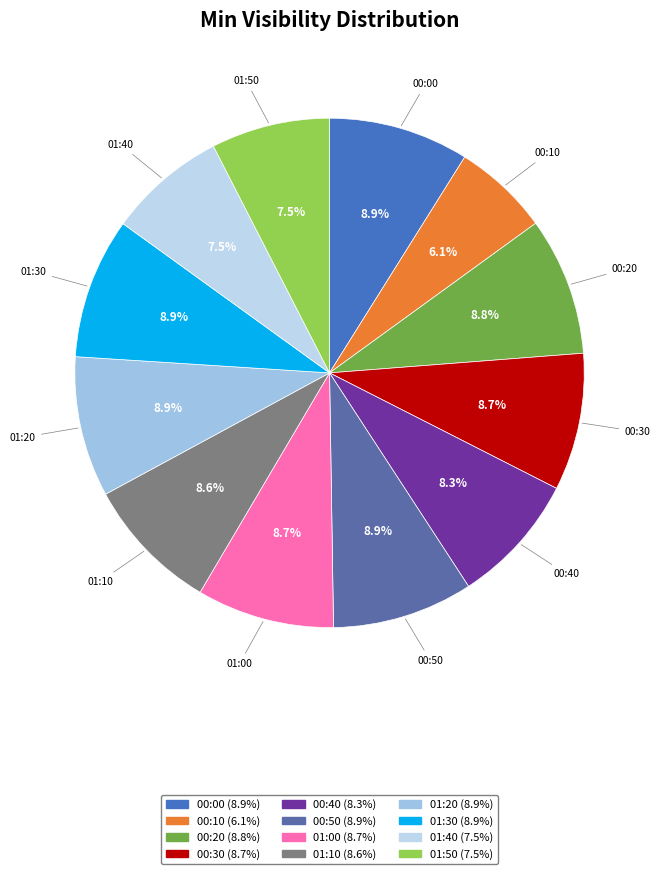

True or false: 01:10 accounts for 9% of the total.

True